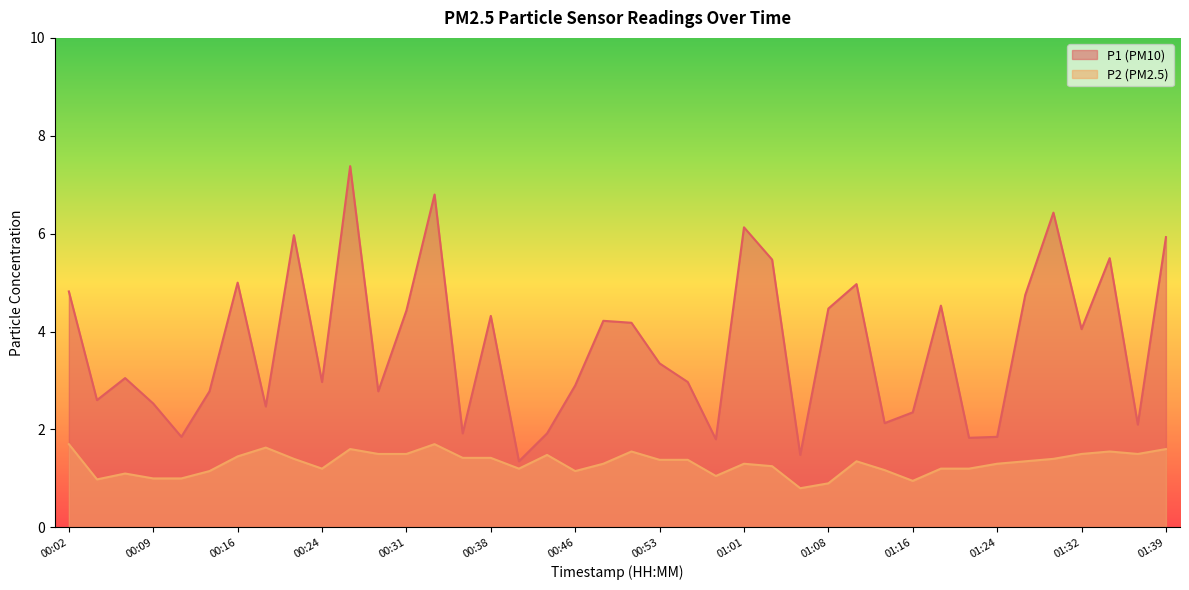

How many interior local peaks does the P1 series have?

12